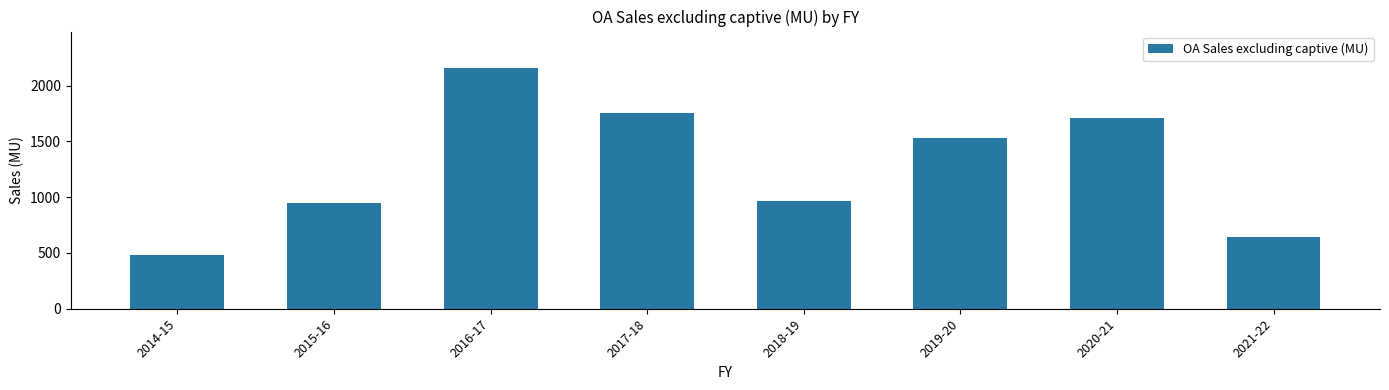

What is the difference between the second highest and minimum values?

1267.9